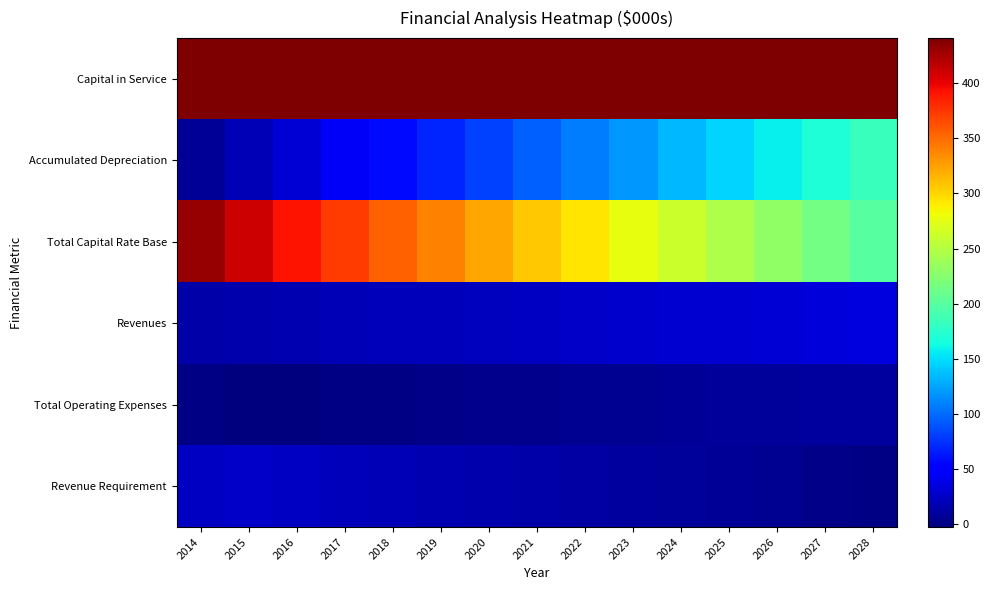

Between 2018 and 2028, which series saw the biggest shift?

Total Capital Rate Base